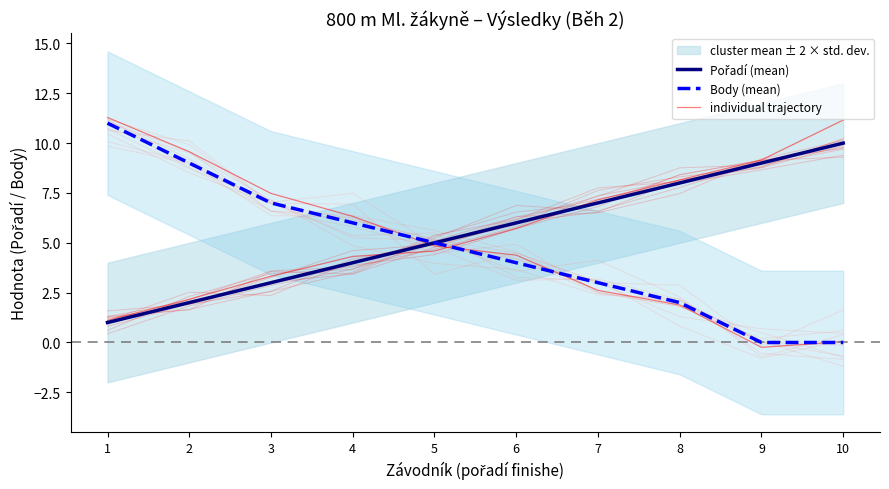

How many intersections are there between Pořadí (mean) and individual trajectory?

2